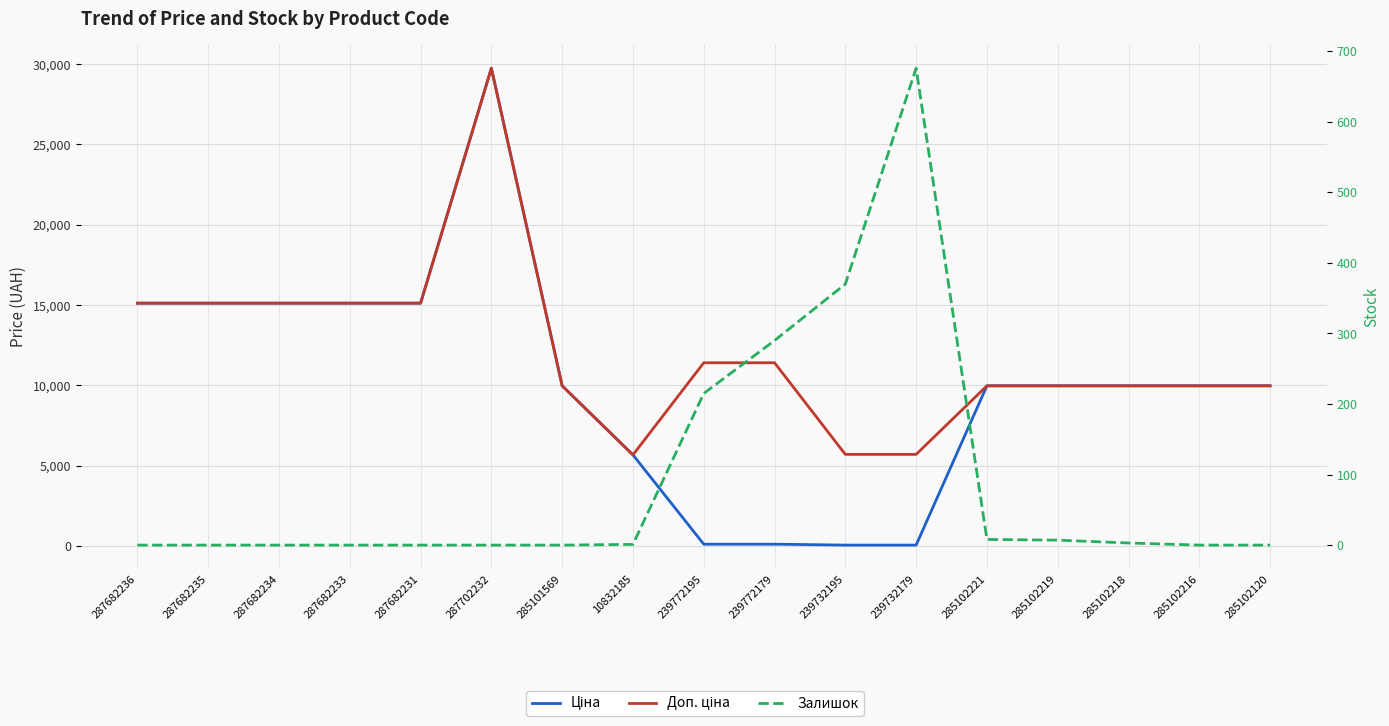

True or false: Ціна and Доп. ціна cross at least once.

False